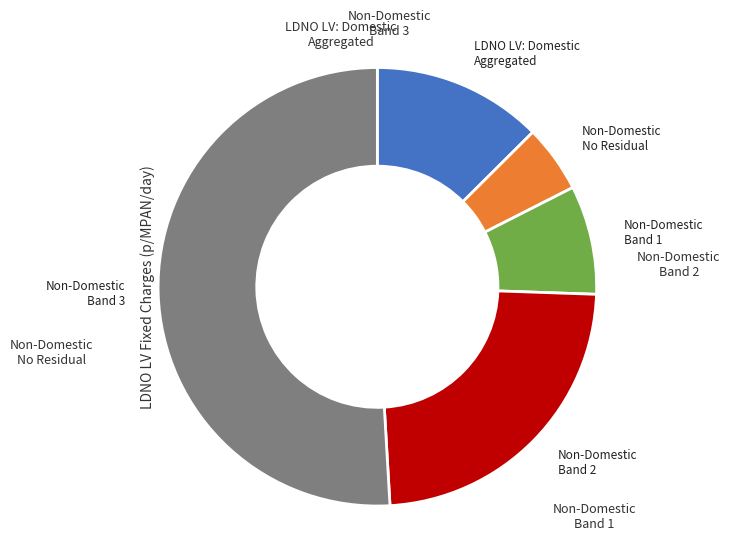

Does any single category account for the majority?

Yes